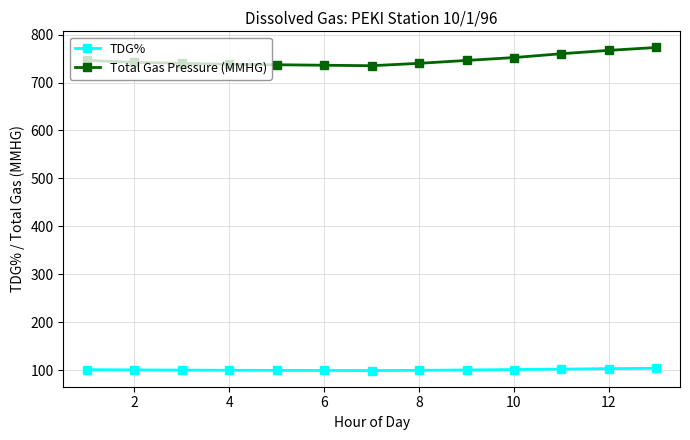

What is the value of the TDG% point at the 2nd from the left?

100.8